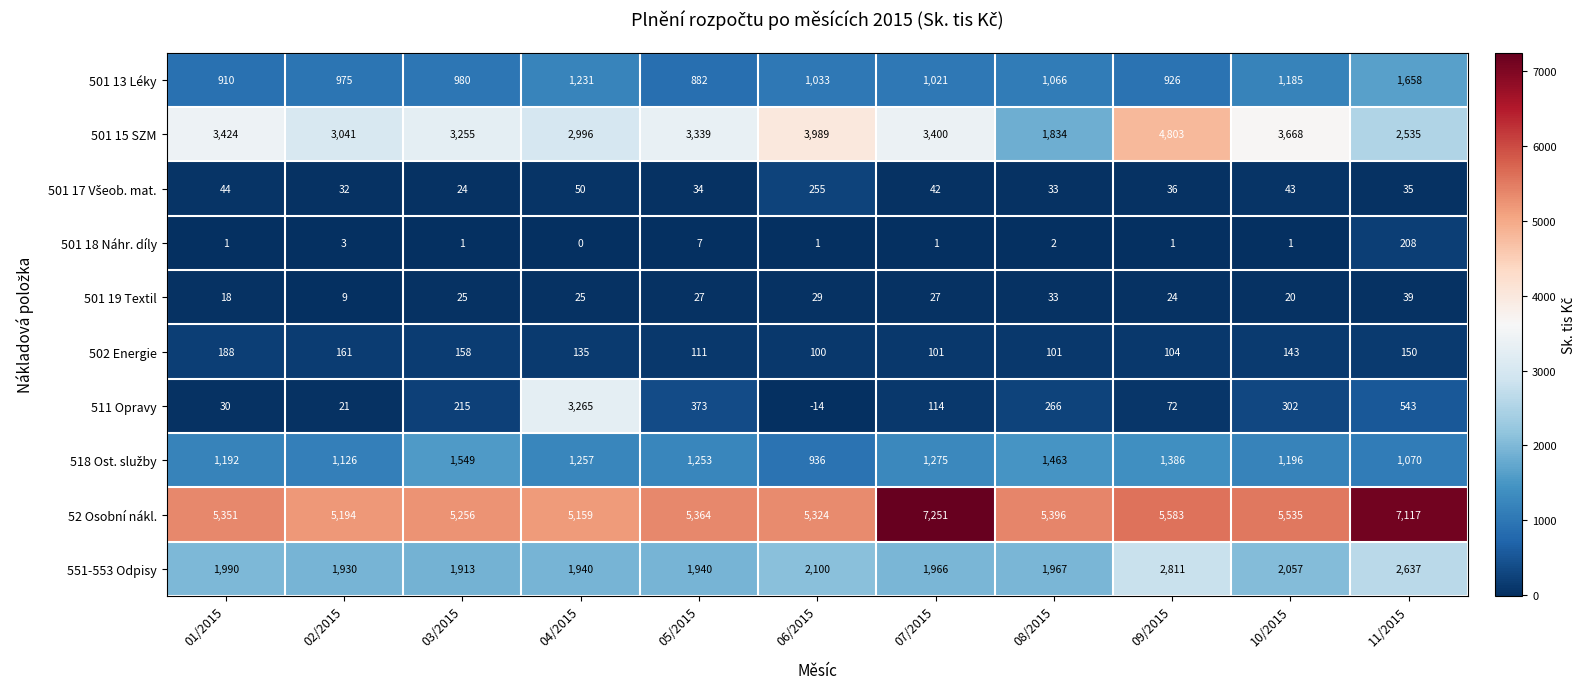

What is the sum of the 502 Energie values at 08/2015 and 11/2015?

251